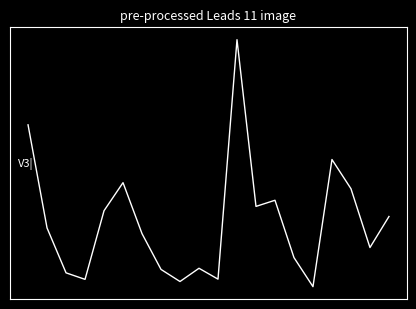

What is the smallest value displayed?

9934